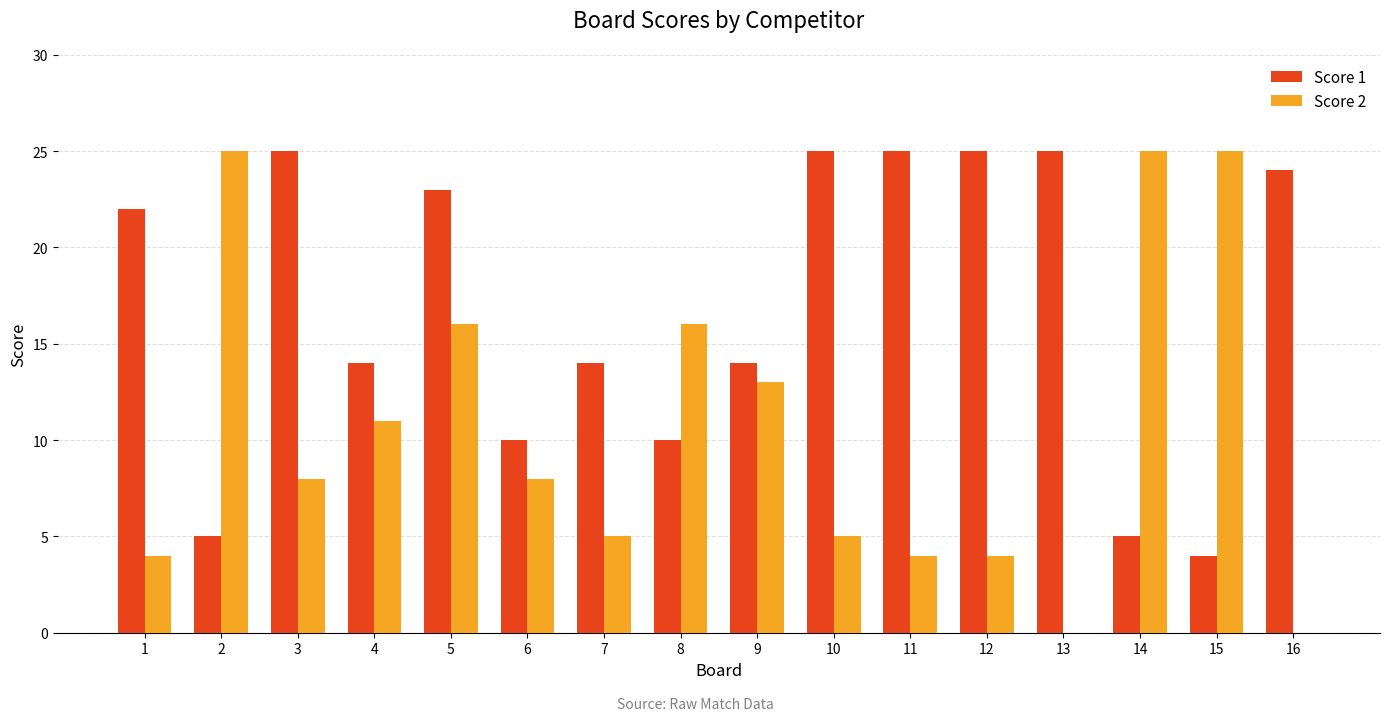

Which series changed the most between 2 and 7?

Score 2